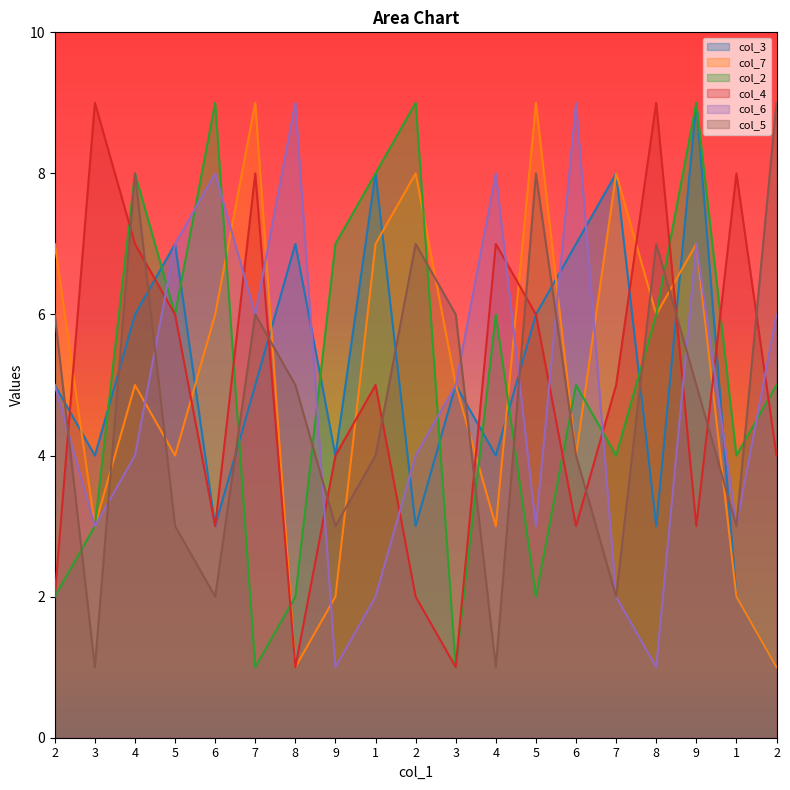

Reading left to right, what are all the values shown in this chart?

col_3: 2=5	3=4	4=6	5=7	6=3	7=5	8=7	9=4	1=8	2=3	3=5	4=4	5=6	6=7	7=8	8=3	9=9	1=2	2=1
col_7: 2=7	3=3	4=5	5=4	6=6	7=9	8=1	9=2	1=7	2=8	3=5	4=3	5=9	6=4	7=8	8=6	9=7	1=2	2=1
col_2: 2=2	3=3	4=8	5=6	6=9	7=1	8=2	9=7	1=8	2=9	3=1	4=6	5=2	6=5	7=4	8=6	9=9	1=4	2=5
col_4: 2=2	3=9	4=7	5=6	6=3	7=8	8=1	9=4	1=5	2=2	3=1	4=7	5=6	6=3	7=5	8=9	9=3	1=8	2=4
col_6: 2=5	3=3	4=4	5=7	6=8	7=6	8=9	9=1	1=2	2=4	3=5	4=8	5=3	6=9	7=2	8=1	9=7	1=3	2=6
col_5: 2=6	3=1	4=8	5=3	6=2	7=6	8=5	9=3	1=4	2=7	3=6	4=1	5=8	6=4	7=2	8=7	9=5	1=3	2=9